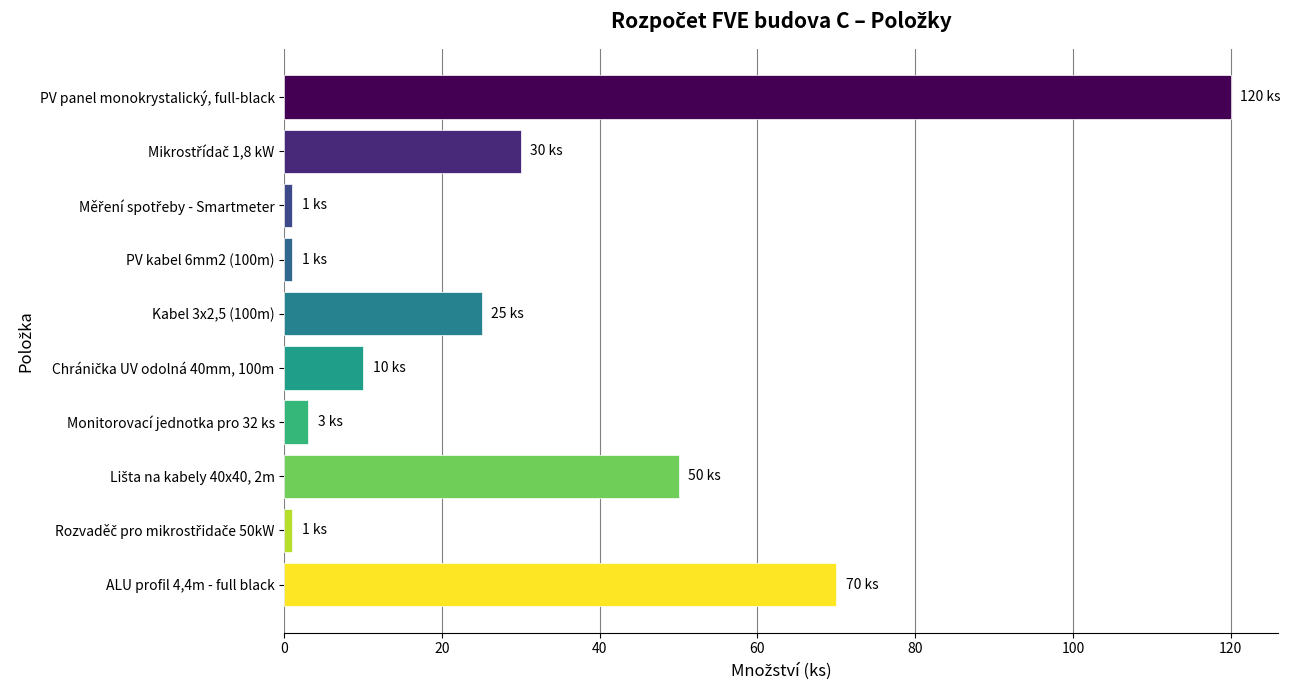

What is the maximum value shown in the chart?

120